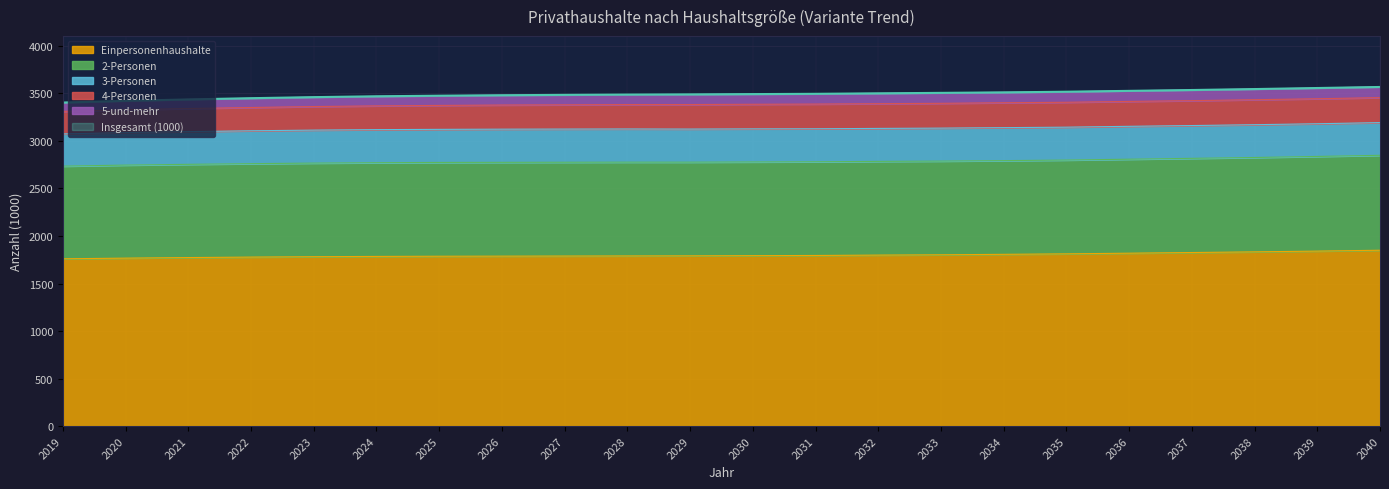

True or false: Einpersonenhaushalte has a value of 3224 at 2030.

False